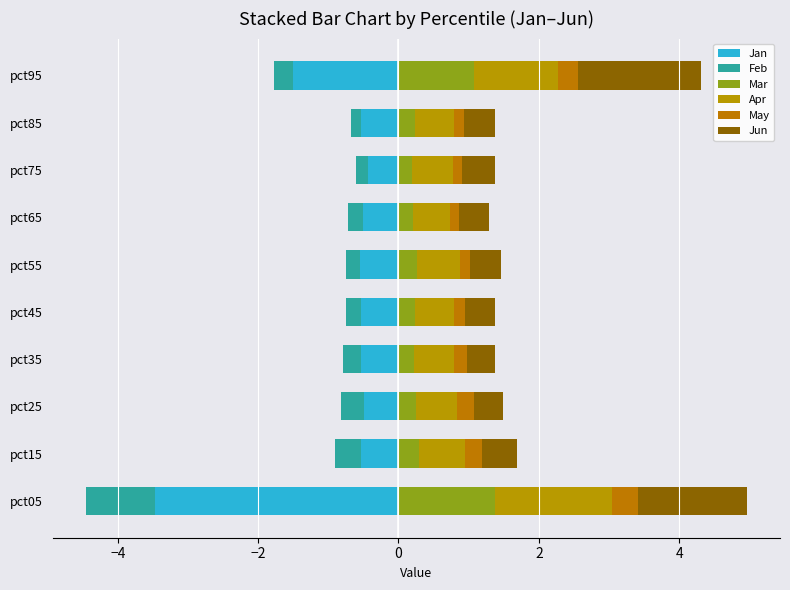

Which series changed the most between pct75 and pct95?

Jun